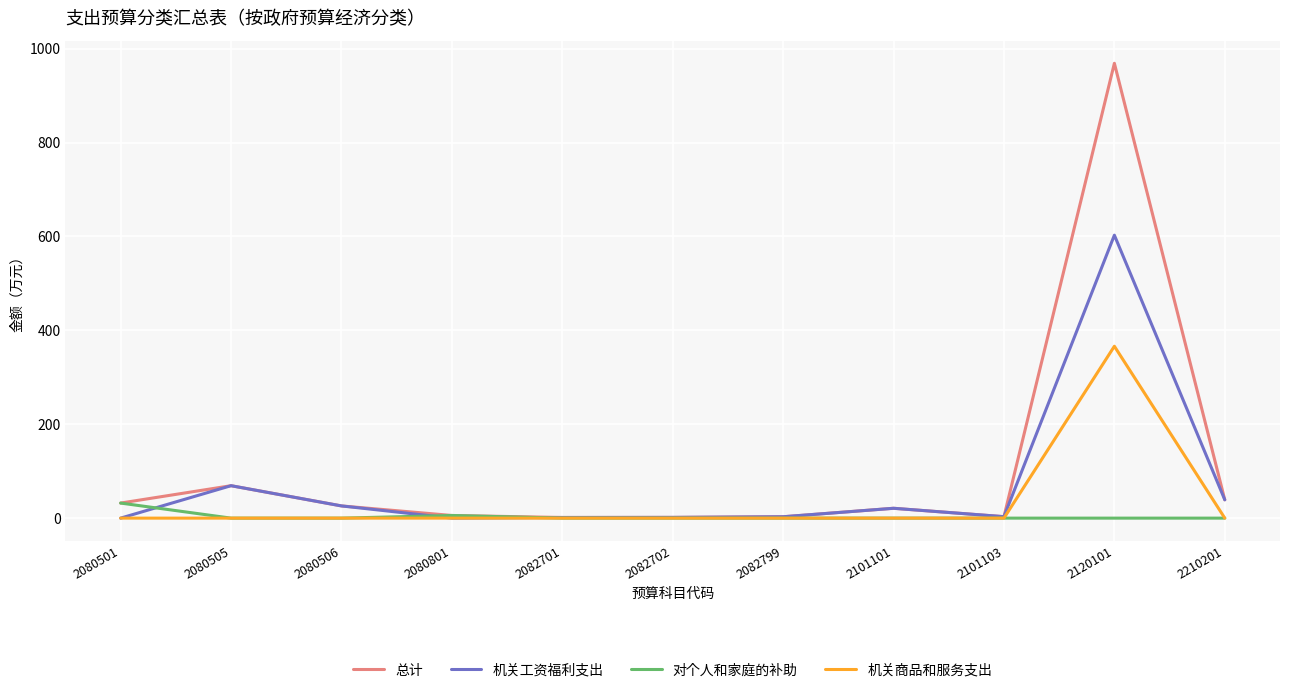

Which series has the largest total across all categories?

总计